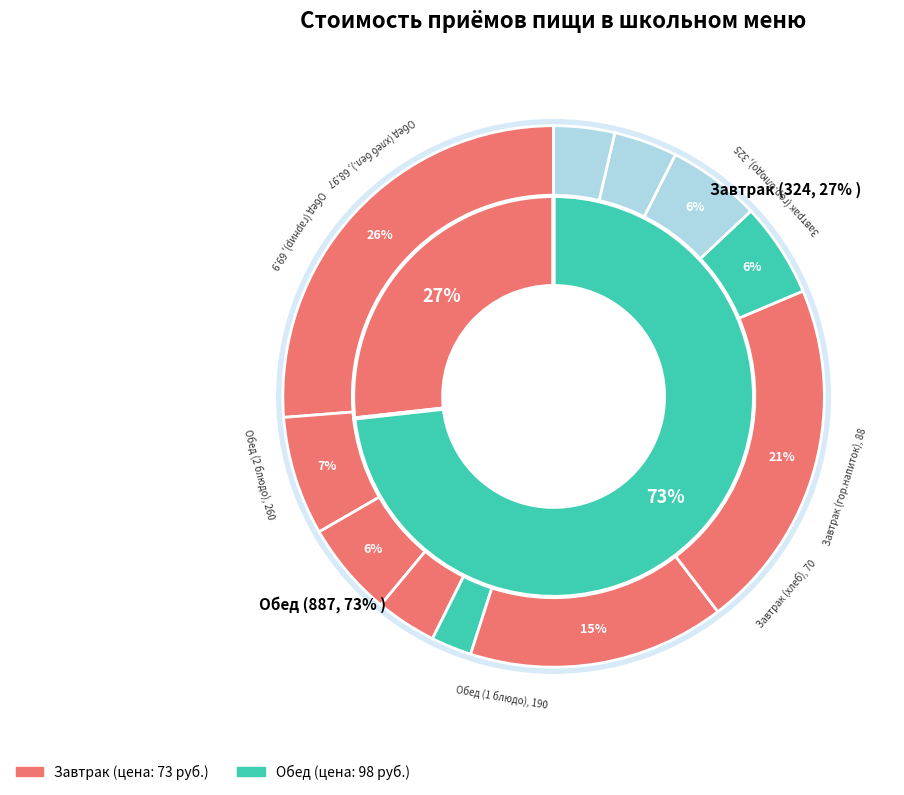

Approximately how many times larger is the value at Обед (закуска) compared to Обед (Фрукт)?

1.0